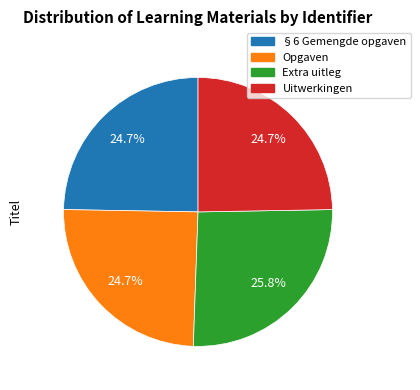

Approximately how many times larger is the value at §6 Gemengde opgaven compared to Uitwerkingen?

1.0